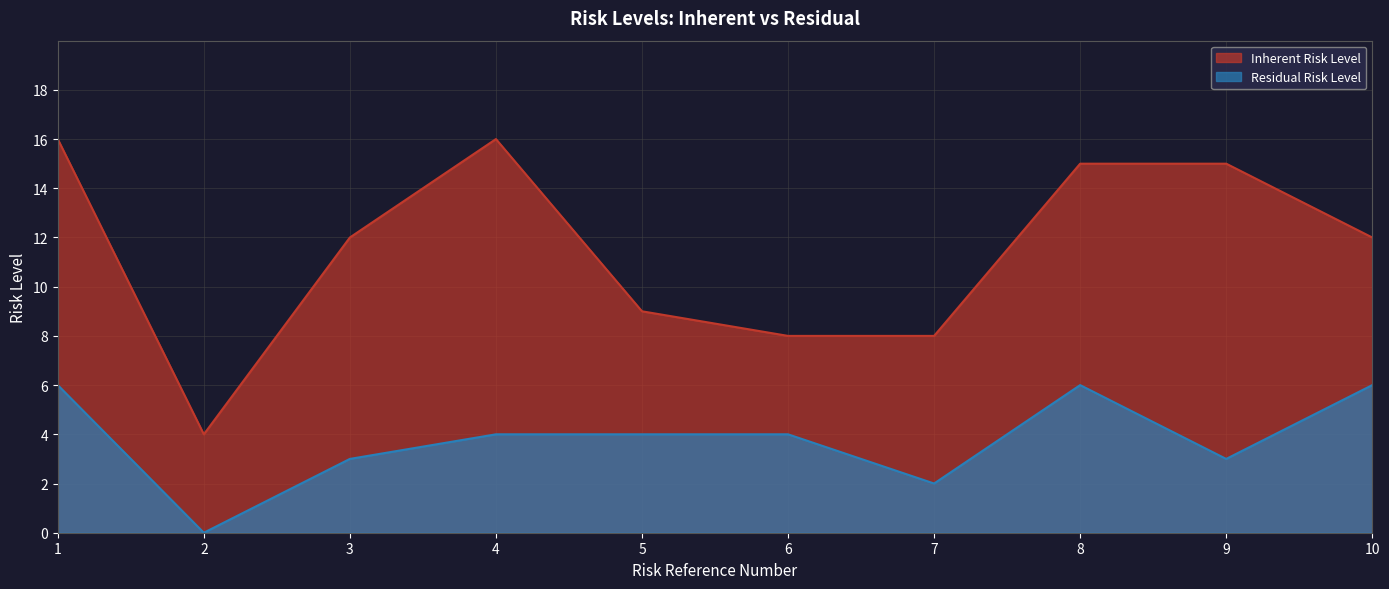

In Residual Risk Level, how many points are higher than both neighbors (excluding endpoints)?

1